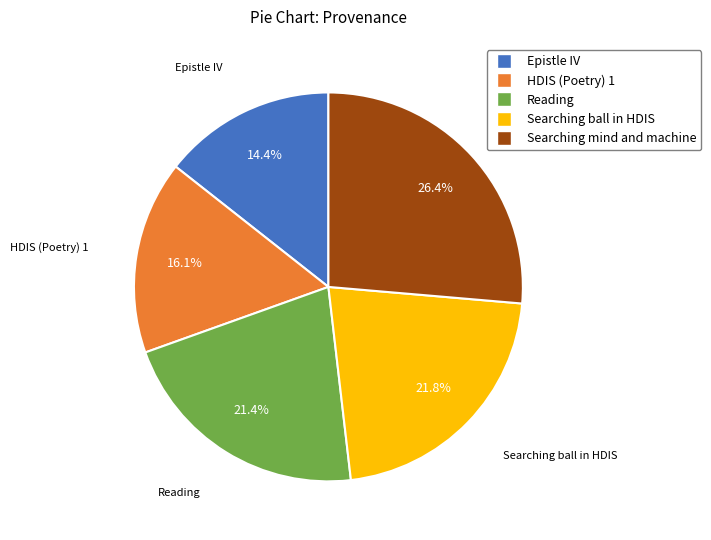

What percentage is NOT represented by Reading?

78.6%